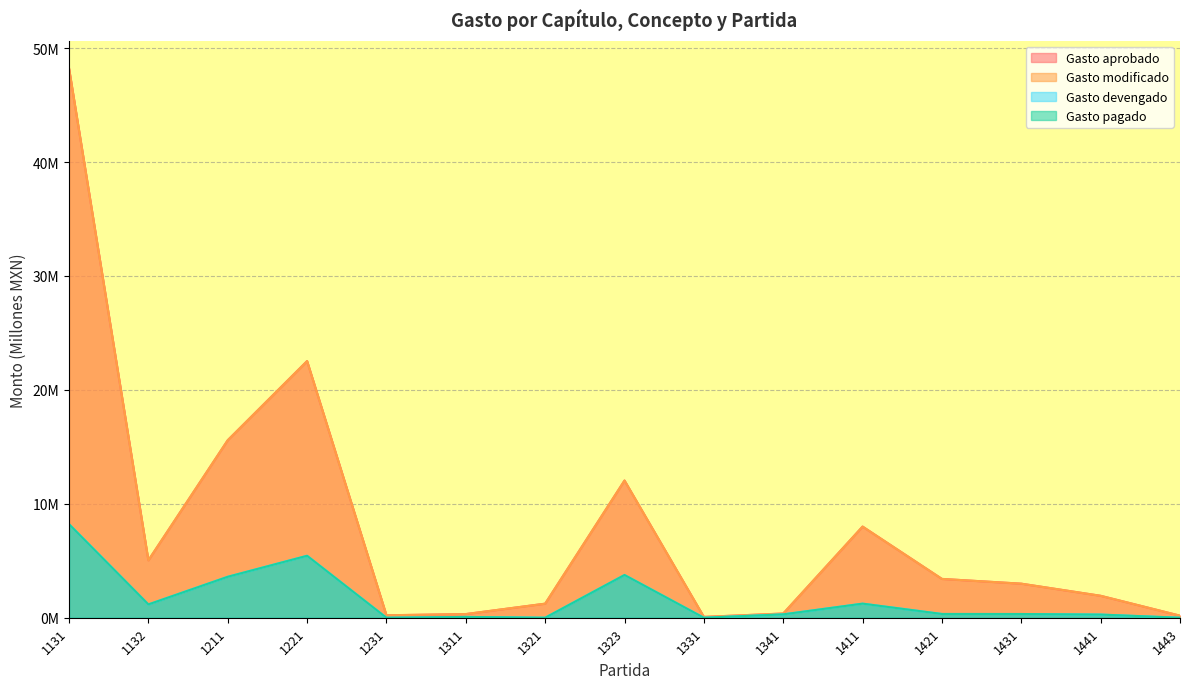

True or false: Gasto aprobado has a value of 1.2 at 1321.

True